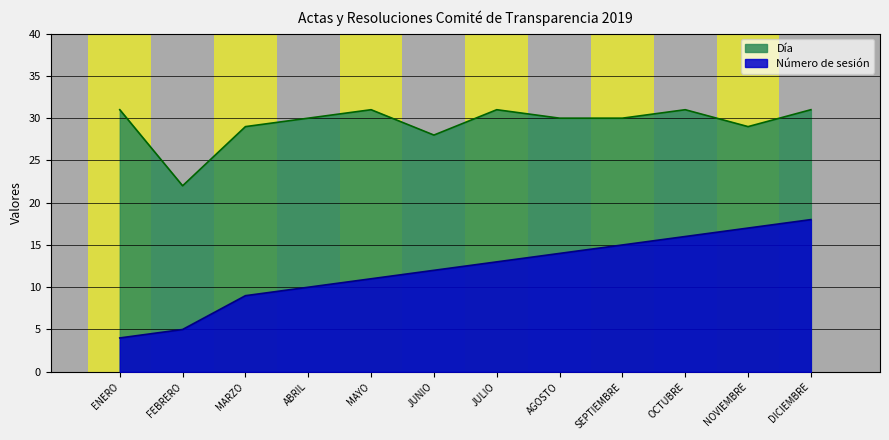

What is the sum of the Día values at AGOSTO and ABRIL?

60